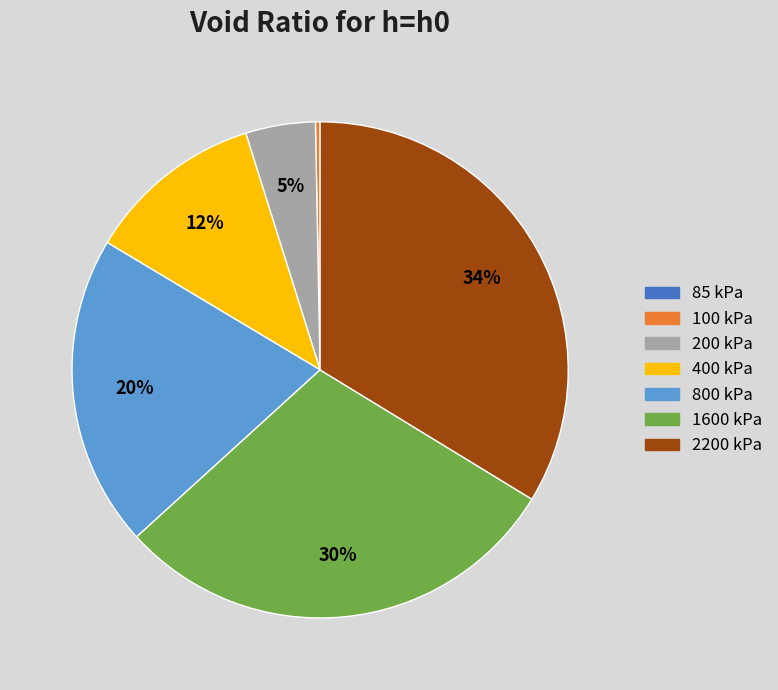

To the nearest percent, what percentage of the pie is 400 kPa?

12%